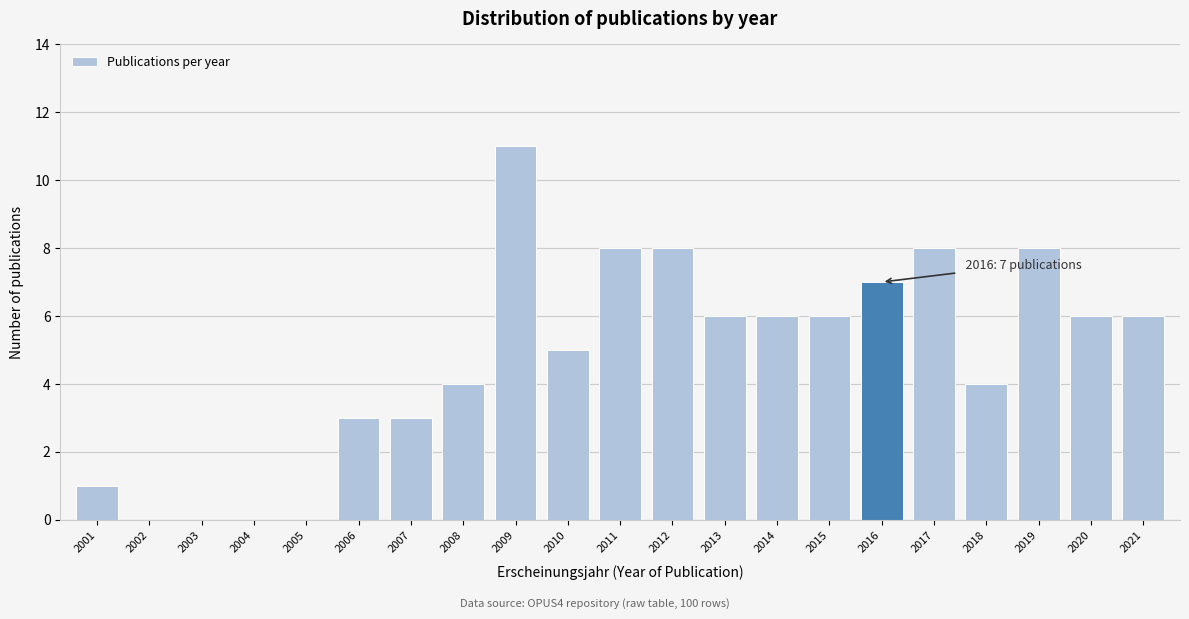

Reading left to right, transcribe all the data shown in this chart.

2001=1	2002=0	2003=0	2004=0	2005=0	2006=3	2007=3	2008=4	2009=11	2010=5	2011=8	2012=8	2013=6	2014=6	2015=6	2016=7	2017=8	2018=4	2019=8	2020=6	2021=6